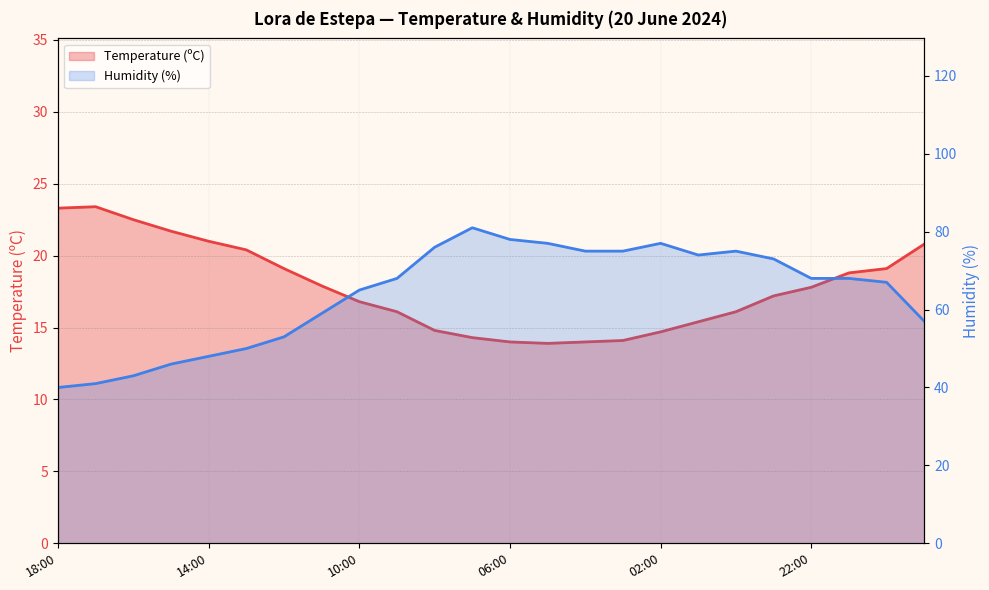

What is the label of the 9th point from the right?

03:00